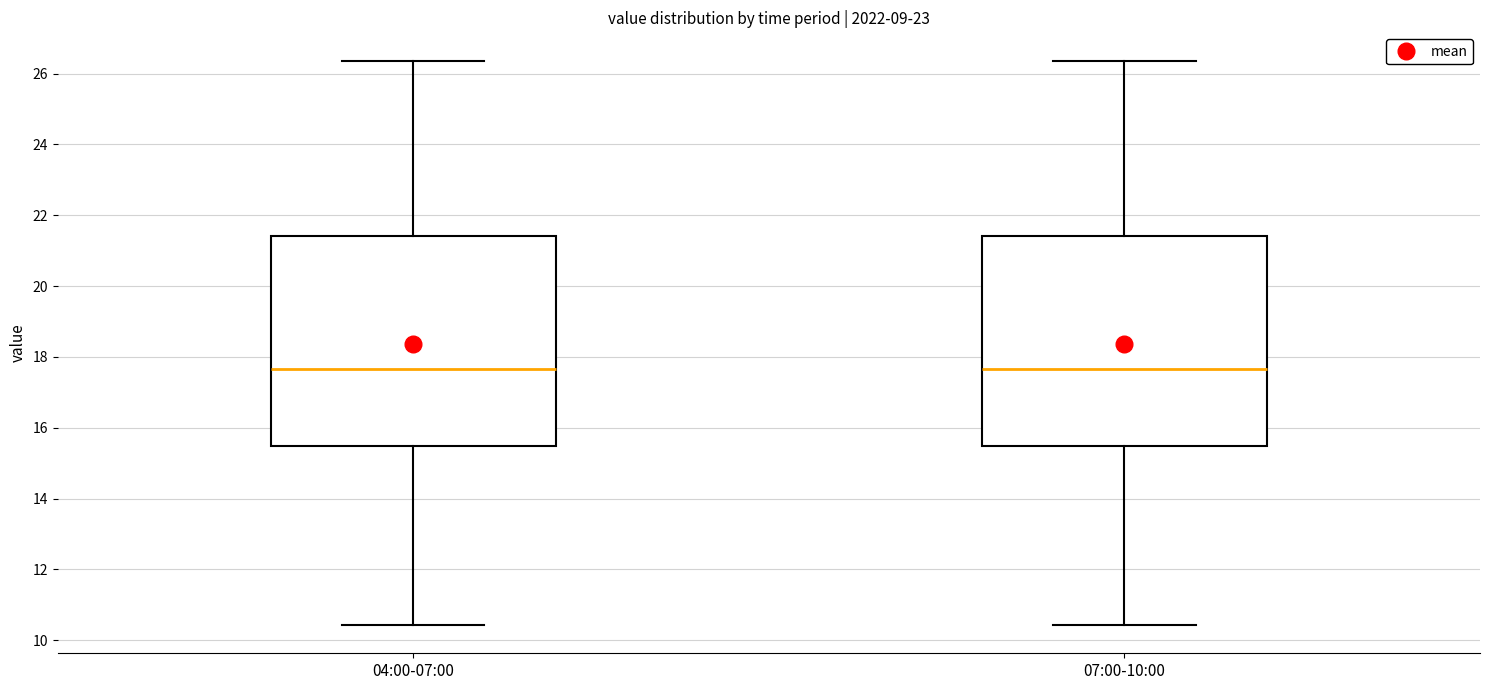

Reading left to right, read every box against the y-axis: the position of its median line, the range the box covers, and the ends of its whiskers. The values are not printed on the chart, so give them approximately, as read against the axis.

04:00-07:00: median 17.6, box 15.4 to 21.4, whiskers 10.4 to 26.4
07:00-10:00: median 17.6, box 15.4 to 21.4, whiskers 10.4 to 26.4